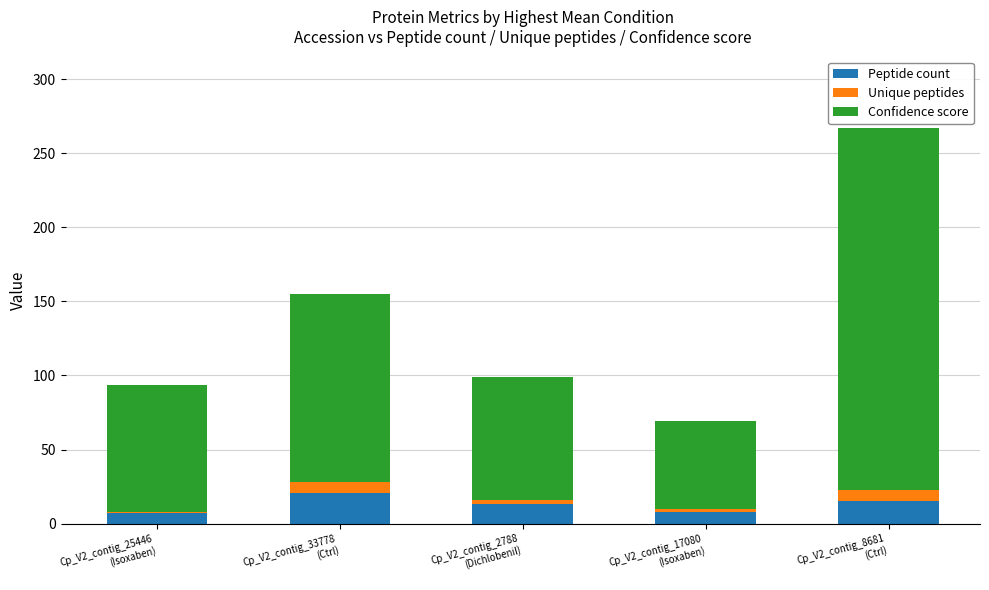

What is the difference between the maximum and minimum values in the Peptide count series?

14.0